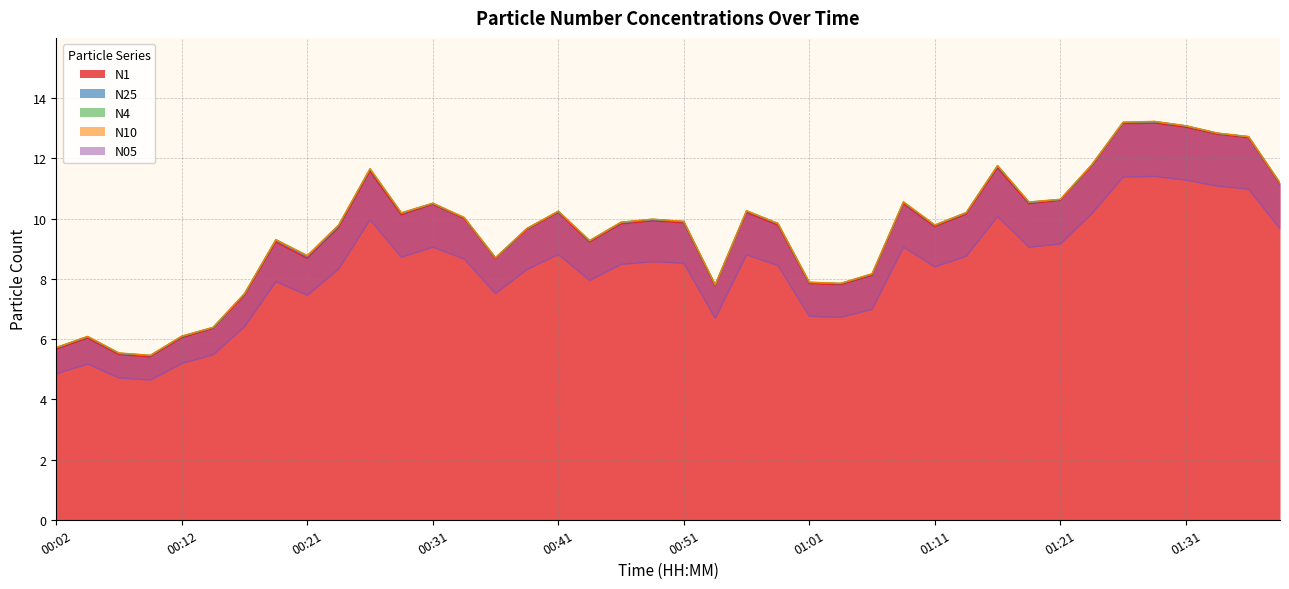

True or false: N25 and N4 cross at least once.

False